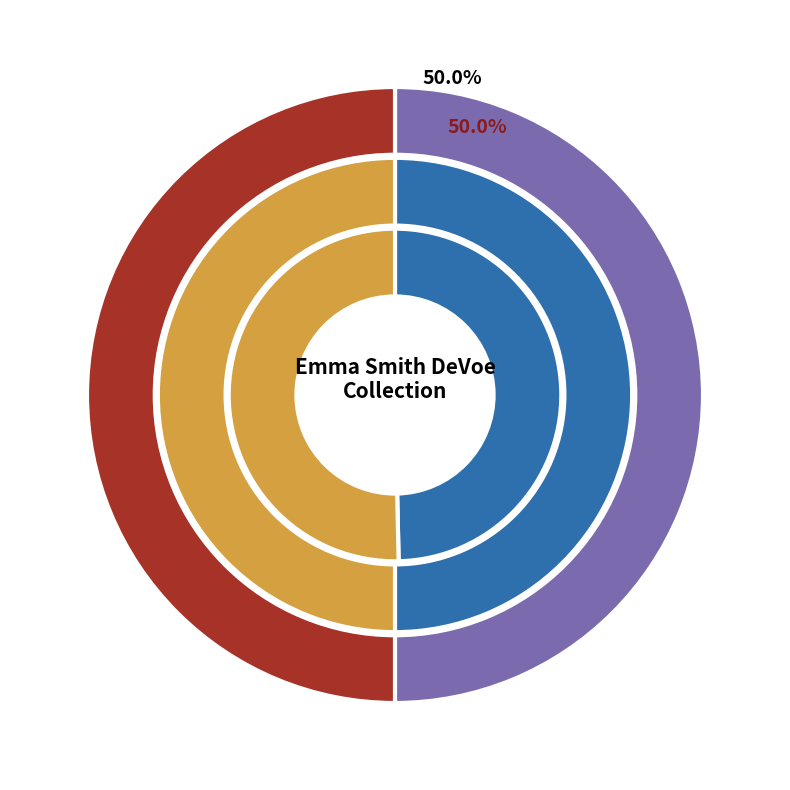

Is it true that Page 039 : Entire Page is 50% of the pie?

True